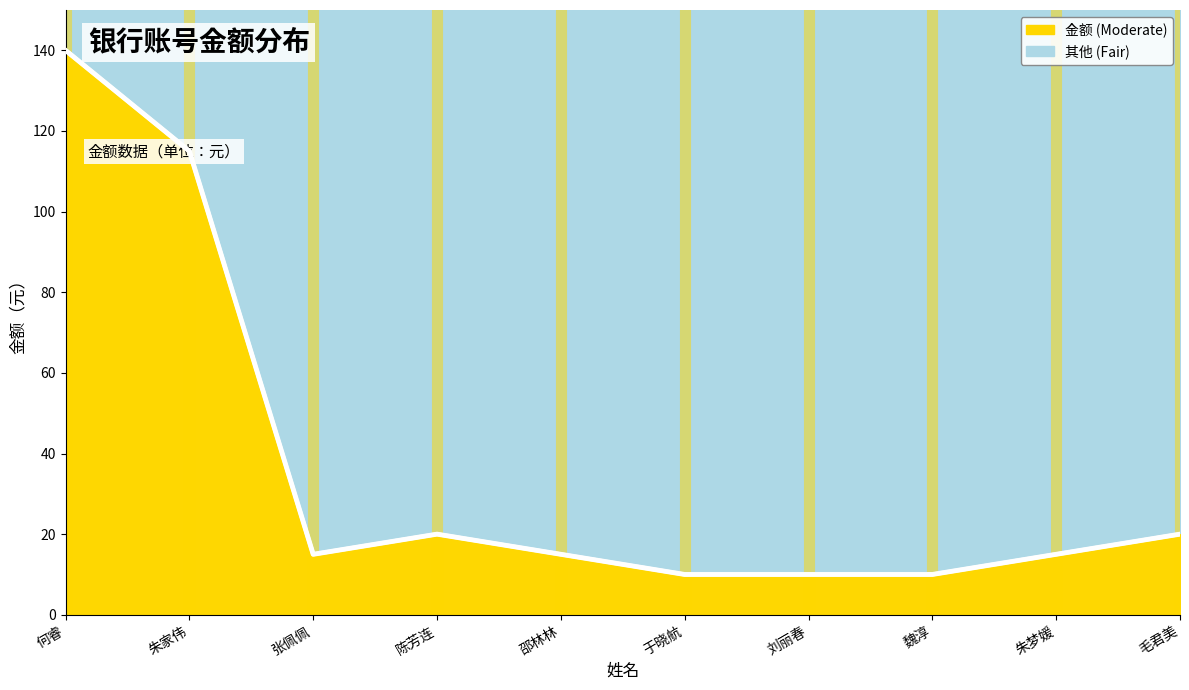

How many values exceed 15?

4